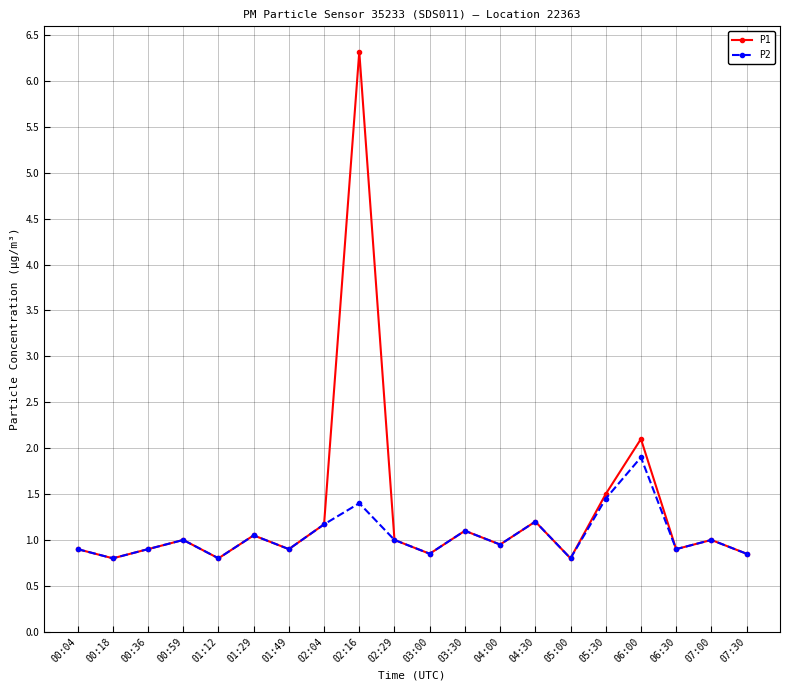

What is the label of the 5th point from the right?

05:30